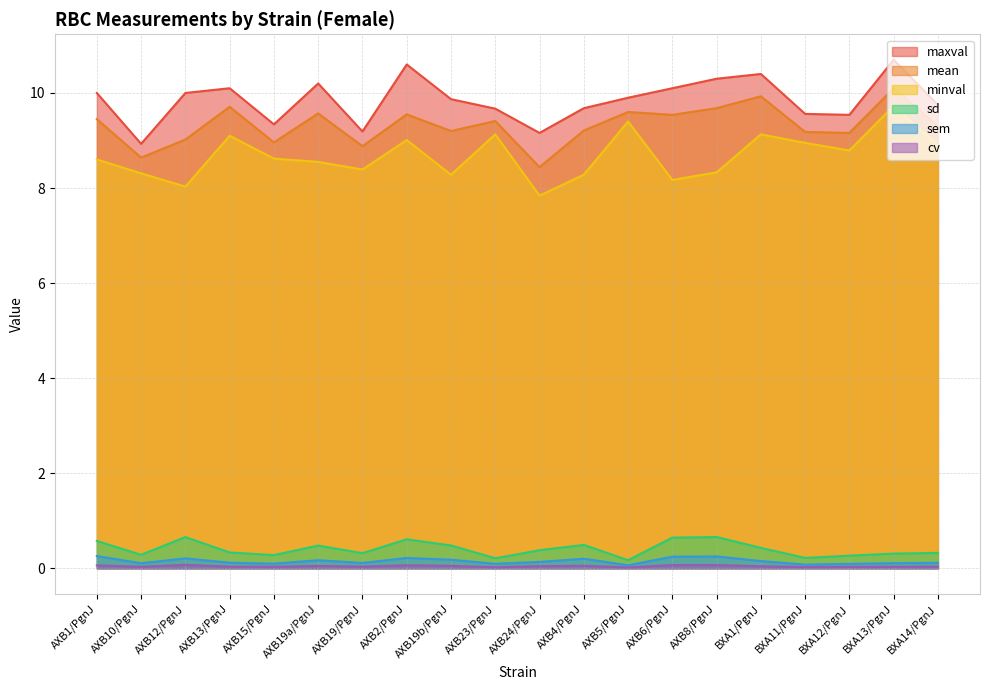

What are all the series names shown in the legend?

maxval, mean, minval, sd, sem, cv